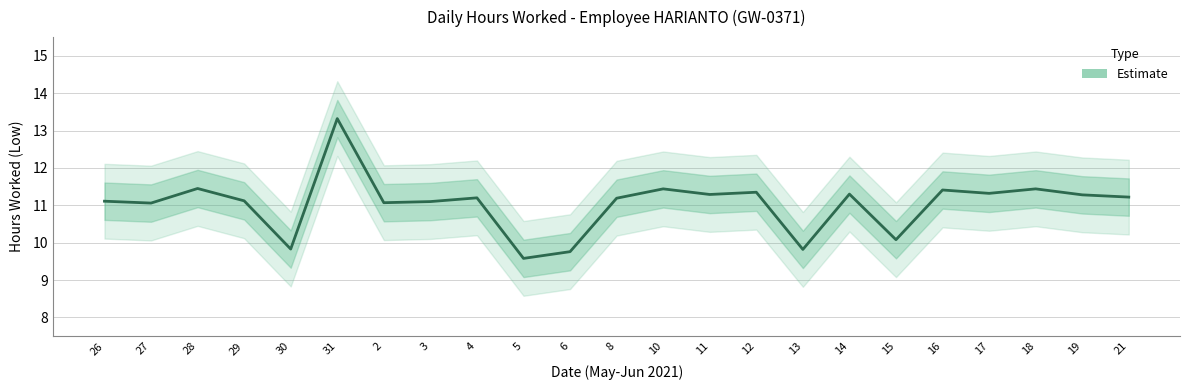

What is the label of the 11th point from the right?

10